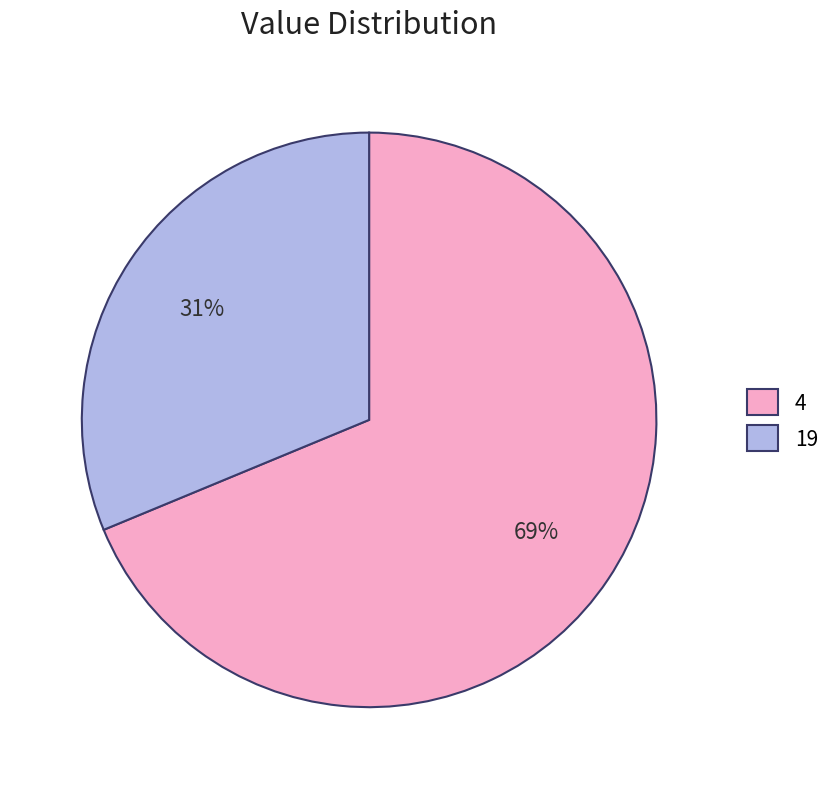

How many slices are in this pie chart?

2